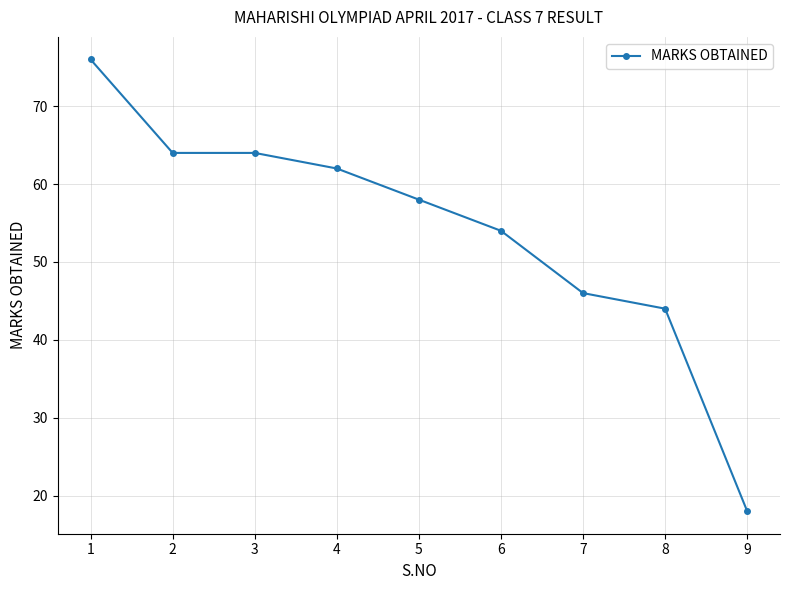

Where is the data nearest to the value 47?

7